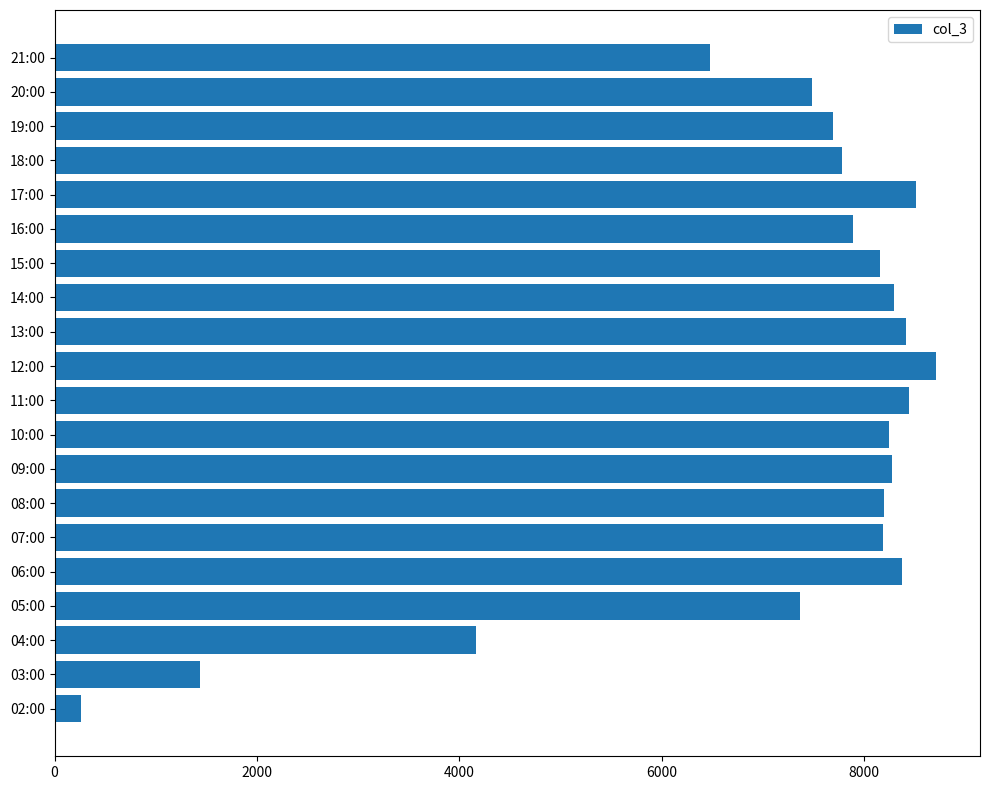

True or false: the data shows 7781 at 18:00.

True